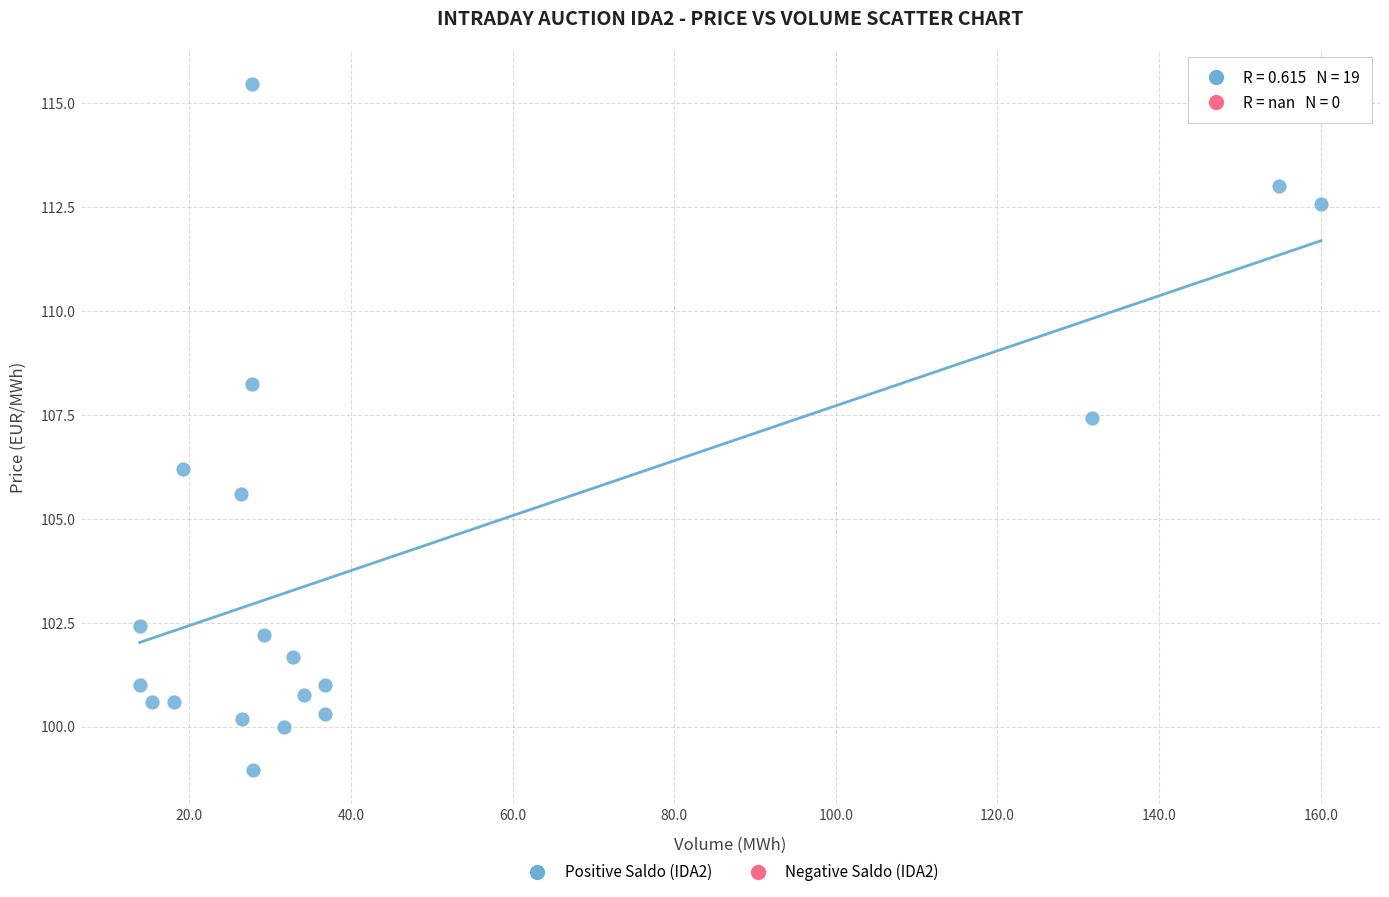

What Y value in the scatter plot is closest to 107?

107.4